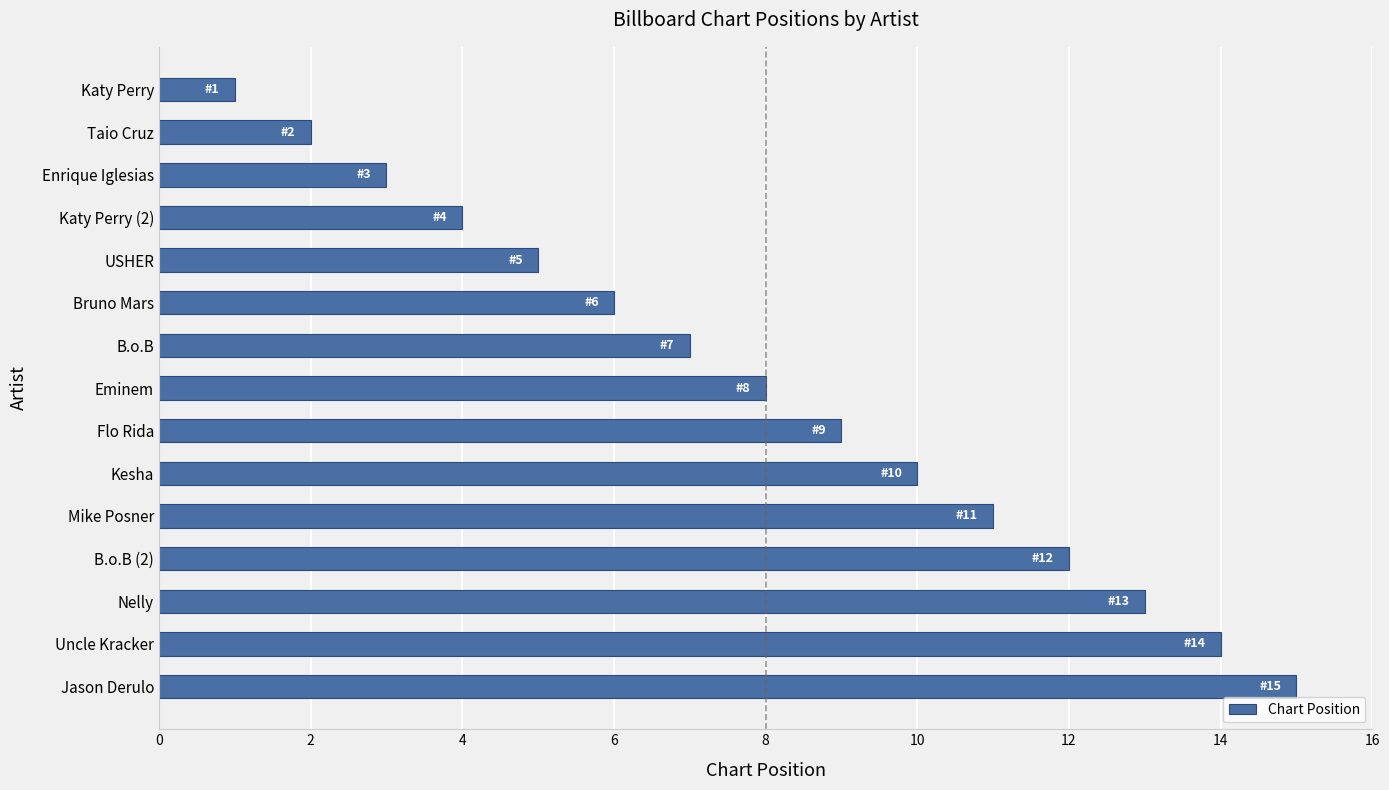

Is it true that the value at Jason Derulo is 15?

True